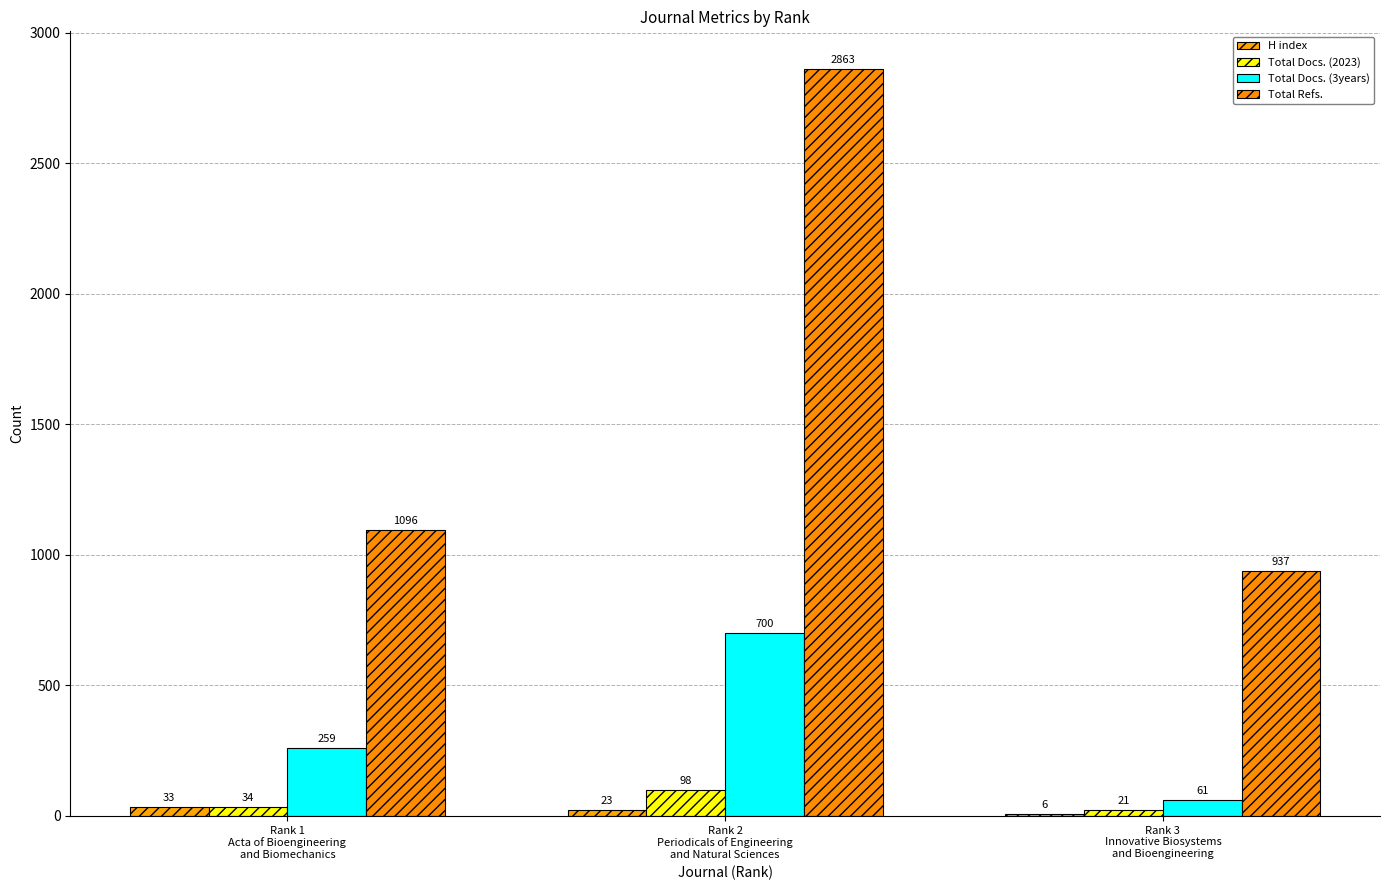

Reading right to left, extract all data points from this chart.

H index: Rank 3
Innovative Biosystems
and Bioengineering=6	Rank 2
Periodicals of Engineering
and Natural Sciences=23	Rank 1
Acta of Bioengineering
and Biomechanics=33
Total Docs. (2023): Rank 3
Innovative Biosystems
and Bioengineering=21	Rank 2
Periodicals of Engineering
and Natural Sciences=98	Rank 1
Acta of Bioengineering
and Biomechanics=34
Total Docs. (3years): Rank 3
Innovative Biosystems
and Bioengineering=61	Rank 2
Periodicals of Engineering
and Natural Sciences=700	Rank 1
Acta of Bioengineering
and Biomechanics=259
Total Refs.: Rank 3
Innovative Biosystems
and Bioengineering=937	Rank 2
Periodicals of Engineering
and Natural Sciences=2863	Rank 1
Acta of Bioengineering
and Biomechanics=1096